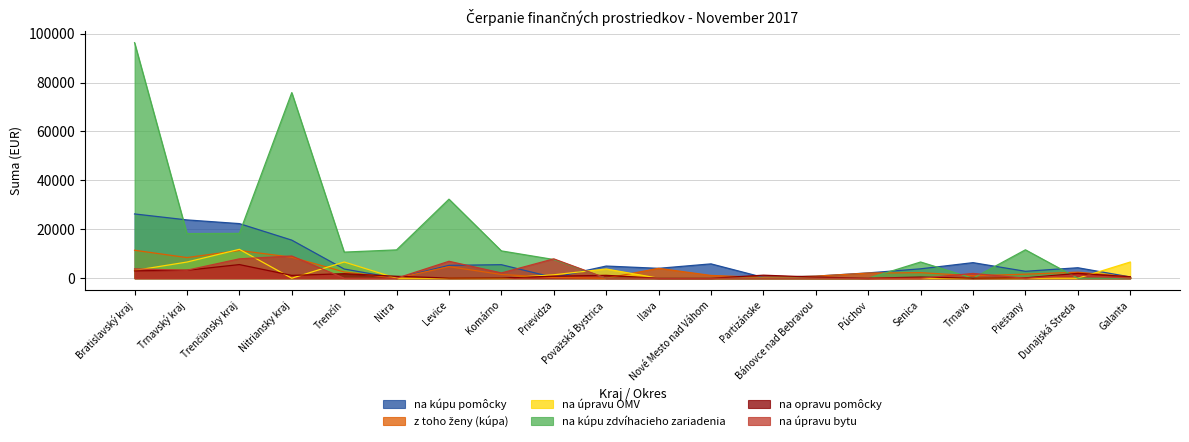

True or false: na kúpu zdvíhacieho zariadenia has a value of 20472.7 at Nitra.

False